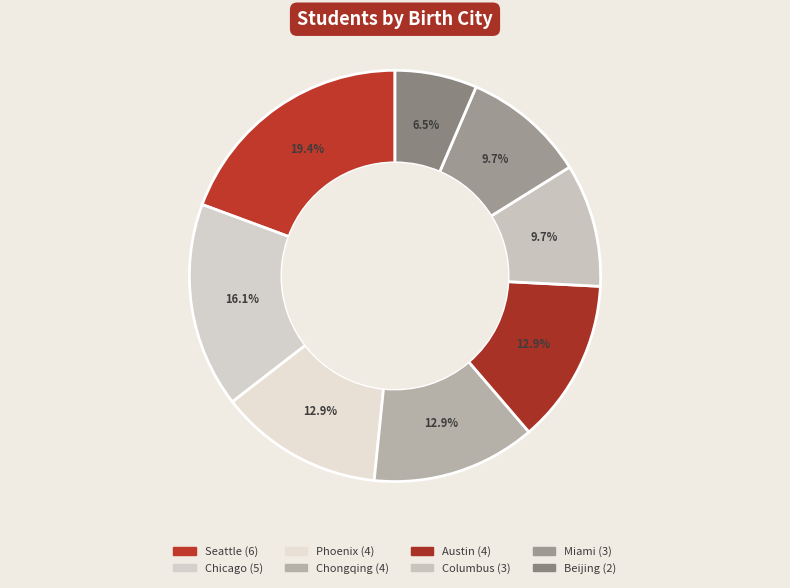

Which category has the biggest portion of the pie?

Seattle